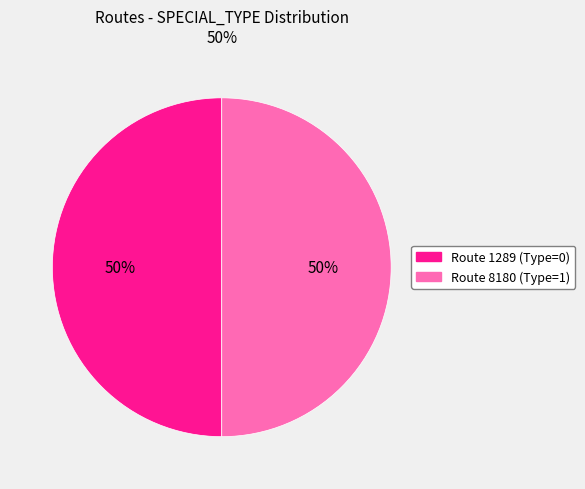

To the nearest percent, what is the average slice percentage?

50%